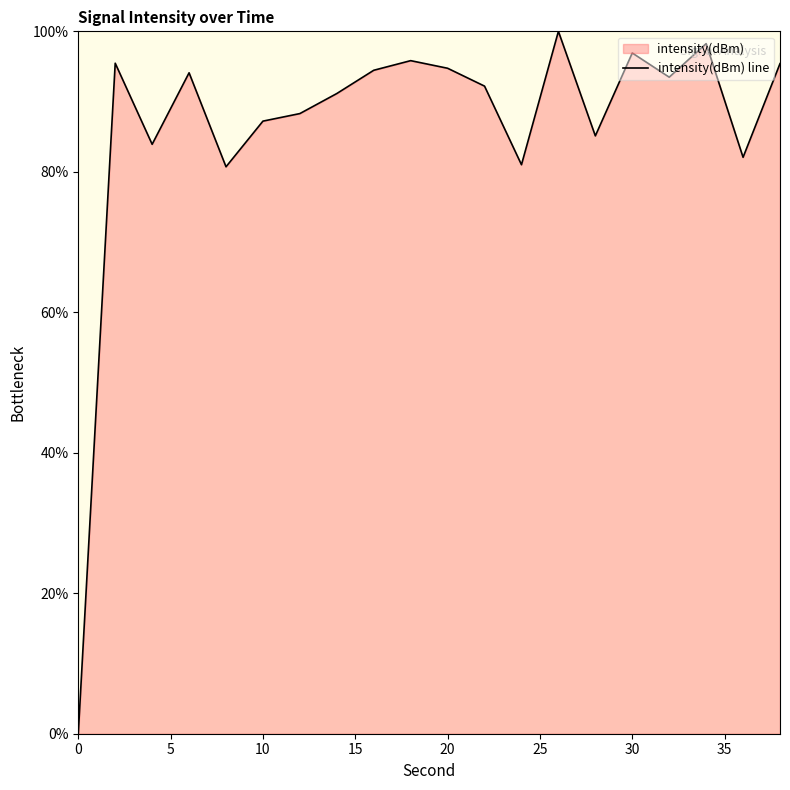

Reading left to right, extract all data points from this chart.

0.0	95.5	83.9	94.1	80.7	87.2	88.3	91.1	94.5	95.8	94.7	92.2	81.0	100.0	85.1	96.9	93.5	98.2	82.1	95.4